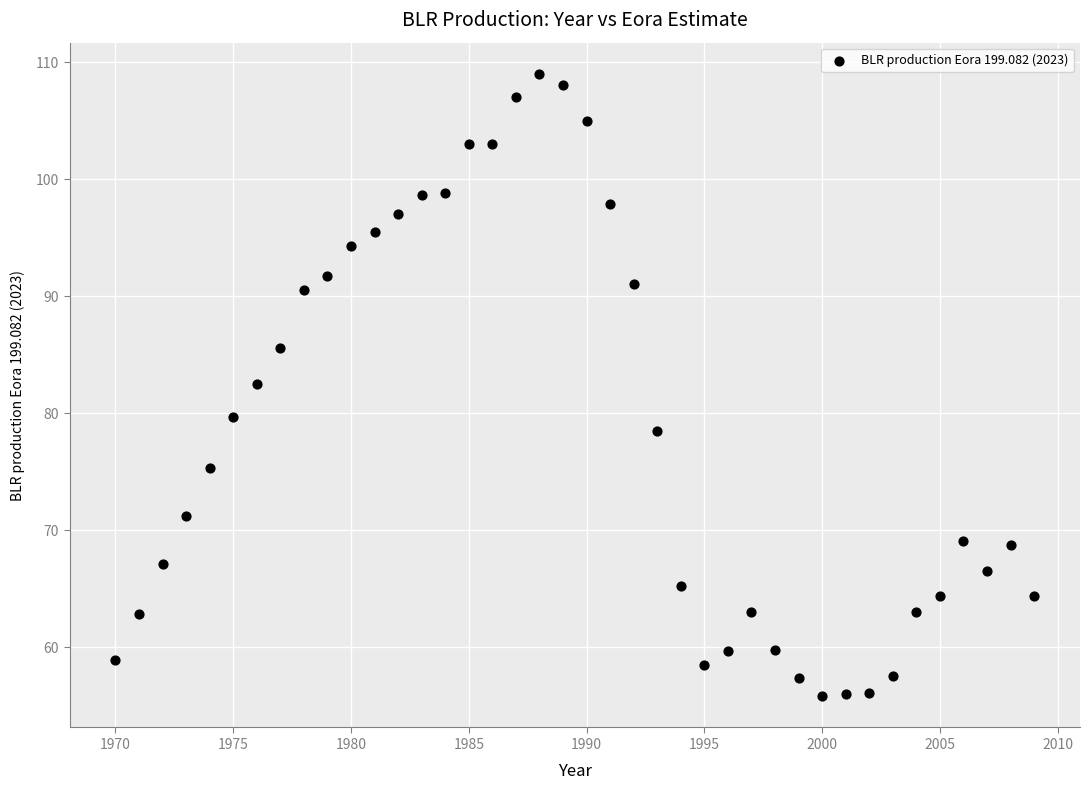

What is the range of Y values (max minus min)?

53.2